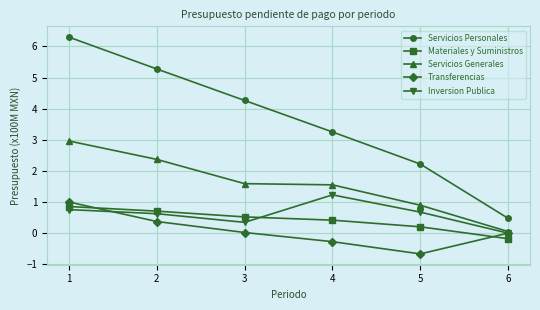

Which series has the largest range (max minus min)?

Servicios Personales